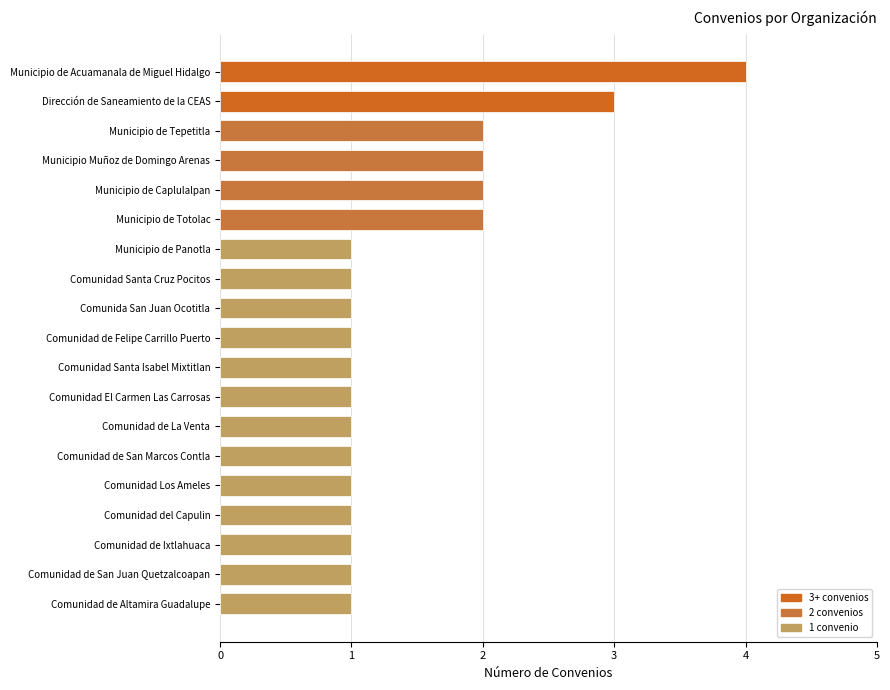

How many distinct data groups are displayed?

1